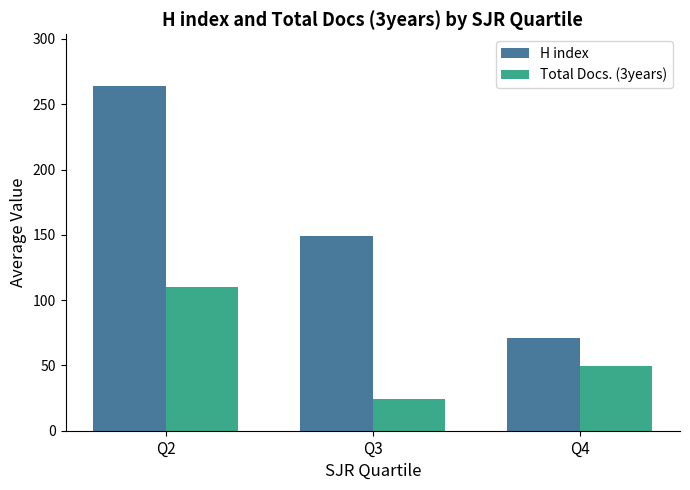

Which series has the largest total across all categories?

H index